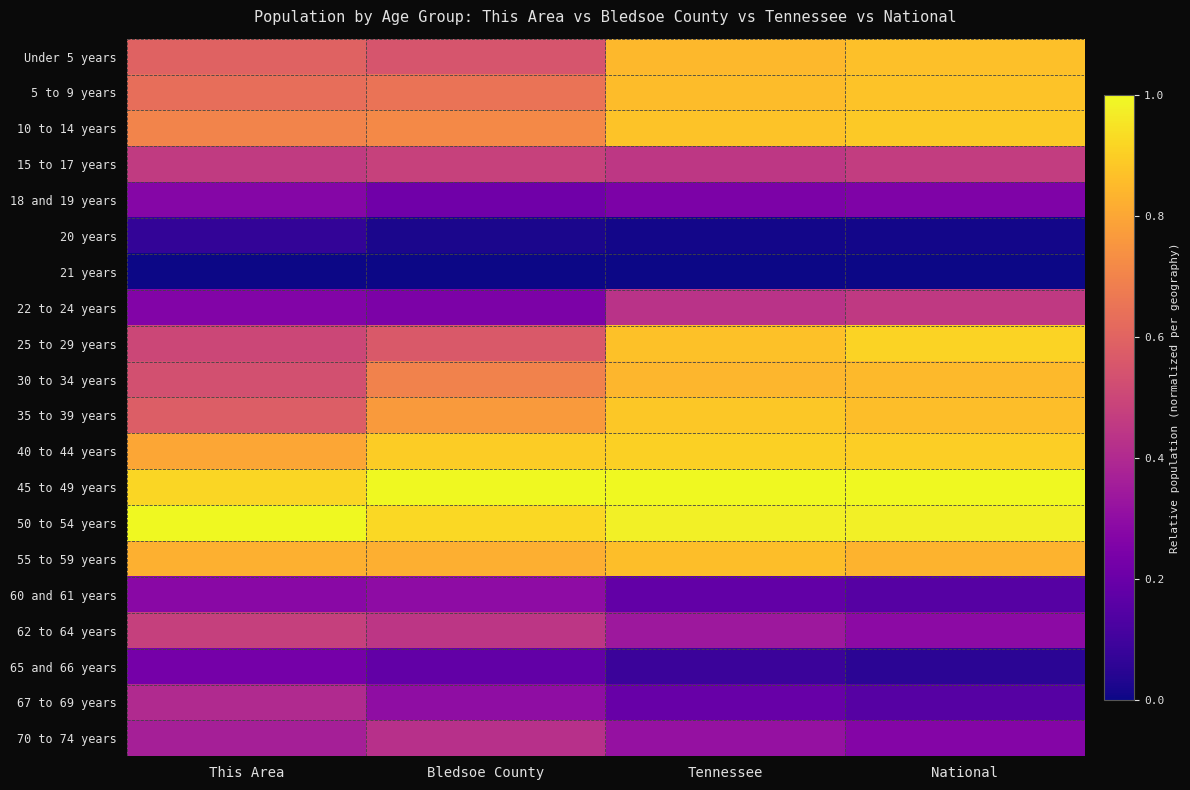

Reading left to right, list all the values displayed in this chart.

Under 5 years: This Area=0.6	Bledsoe County=0.5	Tennessee=0.8	National=0.9
5 to 9 years: This Area=0.6	Bledsoe County=0.7	Tennessee=0.9	National=0.9
10 to 14 years: This Area=0.7	Bledsoe County=0.7	Tennessee=0.9	National=0.9
15 to 17 years: This Area=0.5	Bledsoe County=0.5	Tennessee=0.4	National=0.5
18 and 19 years: This Area=0.3	Bledsoe County=0.2	Tennessee=0.2	National=0.3
20 years: This Area=0.1	Bledsoe County=0.0	Tennessee=0.0	National=0.0
21 years: This Area=0.0	Bledsoe County=0.0	Tennessee=0.0	National=0.0
22 to 24 years: This Area=0.3	Bledsoe County=0.2	Tennessee=0.4	National=0.5
25 to 29 years: This Area=0.5	Bledsoe County=0.6	Tennessee=0.9	National=0.9
30 to 34 years: This Area=0.5	Bledsoe County=0.7	Tennessee=0.8	National=0.9
35 to 39 years: This Area=0.6	Bledsoe County=0.8	Tennessee=0.9	National=0.9
40 to 44 years: This Area=0.8	Bledsoe County=0.9	Tennessee=0.9	National=0.9
45 to 49 years: This Area=0.9	Bledsoe County=1.0	Tennessee=1.0	National=1.0
50 to 54 years: This Area=1.0	Bledsoe County=0.9	Tennessee=1.0	National=1.0
55 to 59 years: This Area=0.8	Bledsoe County=0.8	Tennessee=0.9	National=0.8
60 and 61 years: This Area=0.3	Bledsoe County=0.3	Tennessee=0.2	National=0.2
62 to 64 years: This Area=0.5	Bledsoe County=0.4	Tennessee=0.3	National=0.3
65 and 66 years: This Area=0.2	Bledsoe County=0.2	Tennessee=0.1	National=0.1
67 to 69 years: This Area=0.4	Bledsoe County=0.3	Tennessee=0.2	National=0.2
70 to 74 years: This Area=0.4	Bledsoe County=0.4	Tennessee=0.3	National=0.3